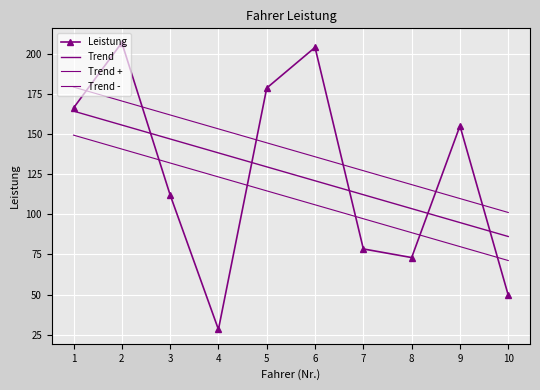

What is the value of the Leistung point at the 3rd from the left?

112.2